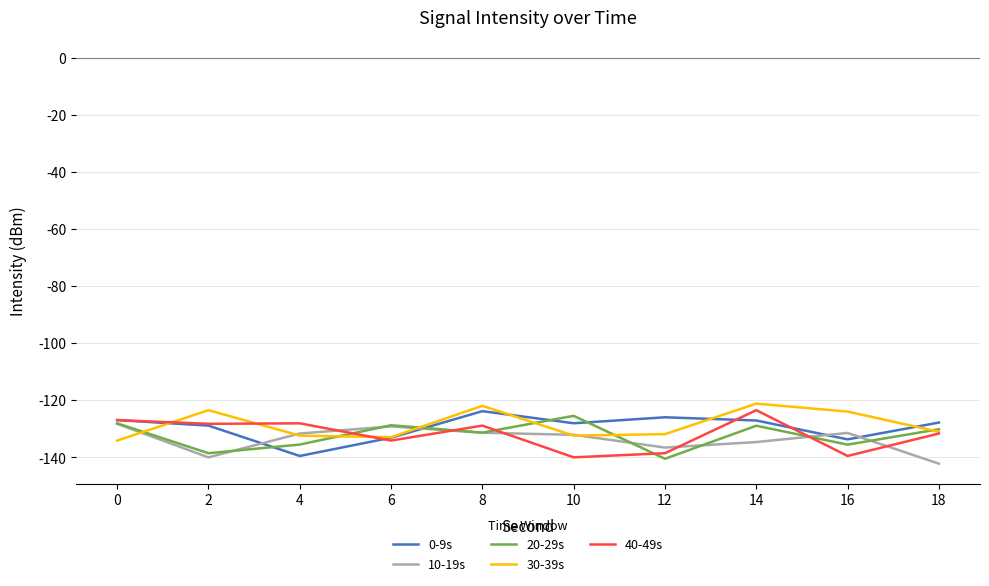

What is the sum of the 10-19s values at 6 and 0?

-257.3